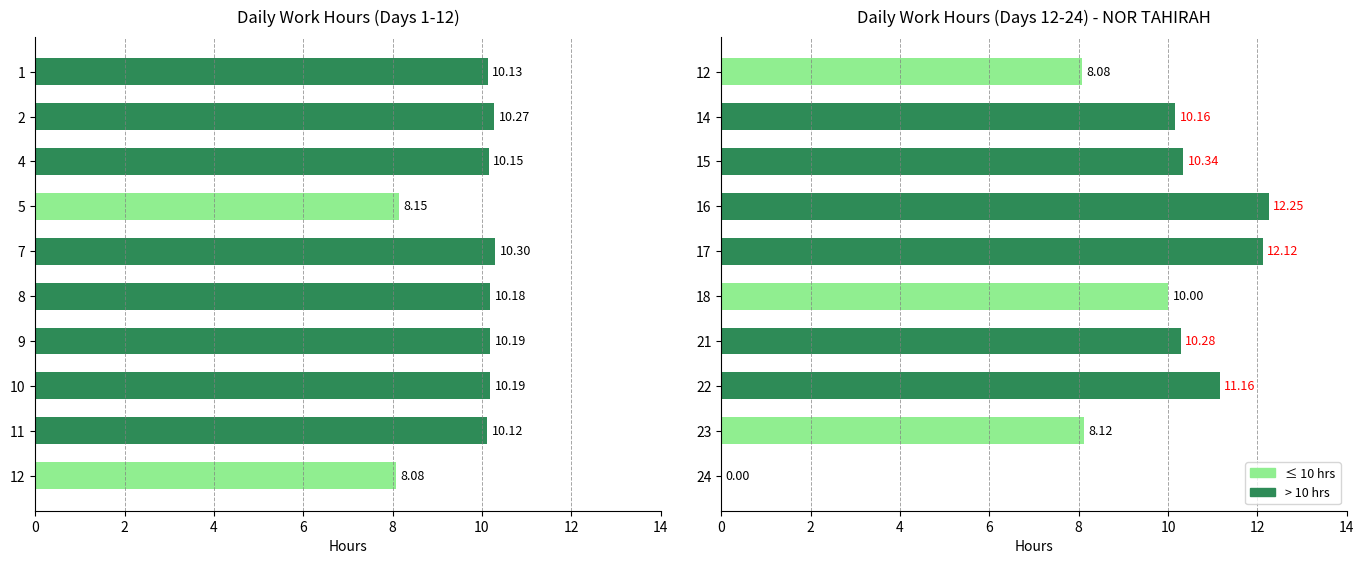

What is the difference between the maximum and minimum values?

12.2